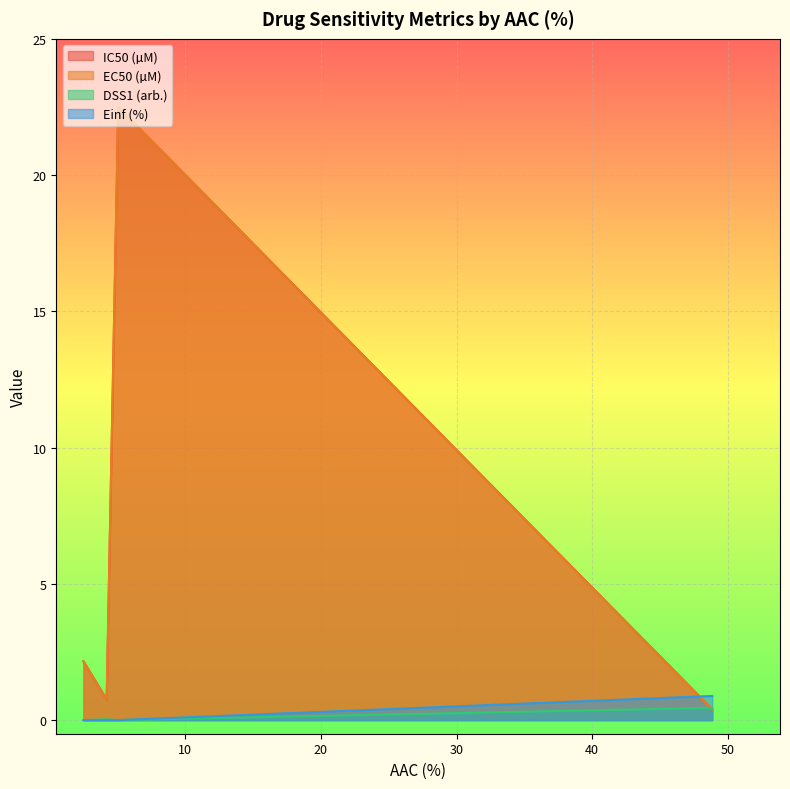

Reading left to right, extract all data points from this chart.

IC50 (µM): 2.2	0.8	22.5	0.4
EC50 (µM): 2.2	0.8	22.5	0.4
DSS1 (arb.): 0.0	0.0	0.0	0.4
Einf (%): 0.0	0.0	0.0	0.9